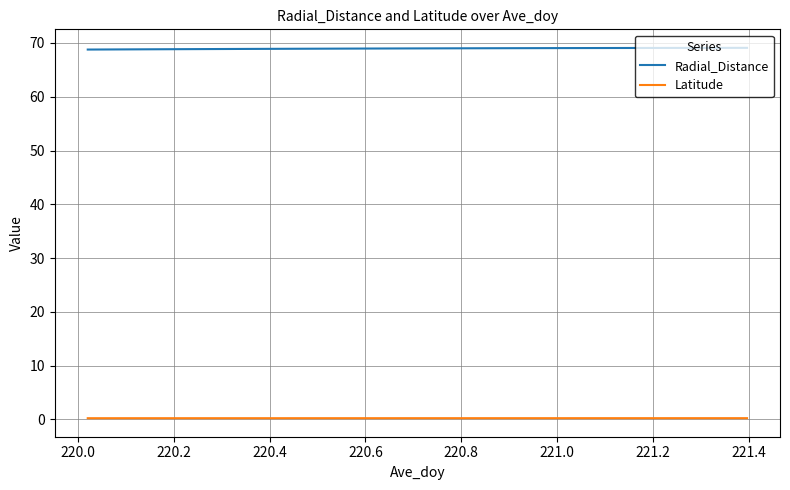

How many series are shown in this chart?

2